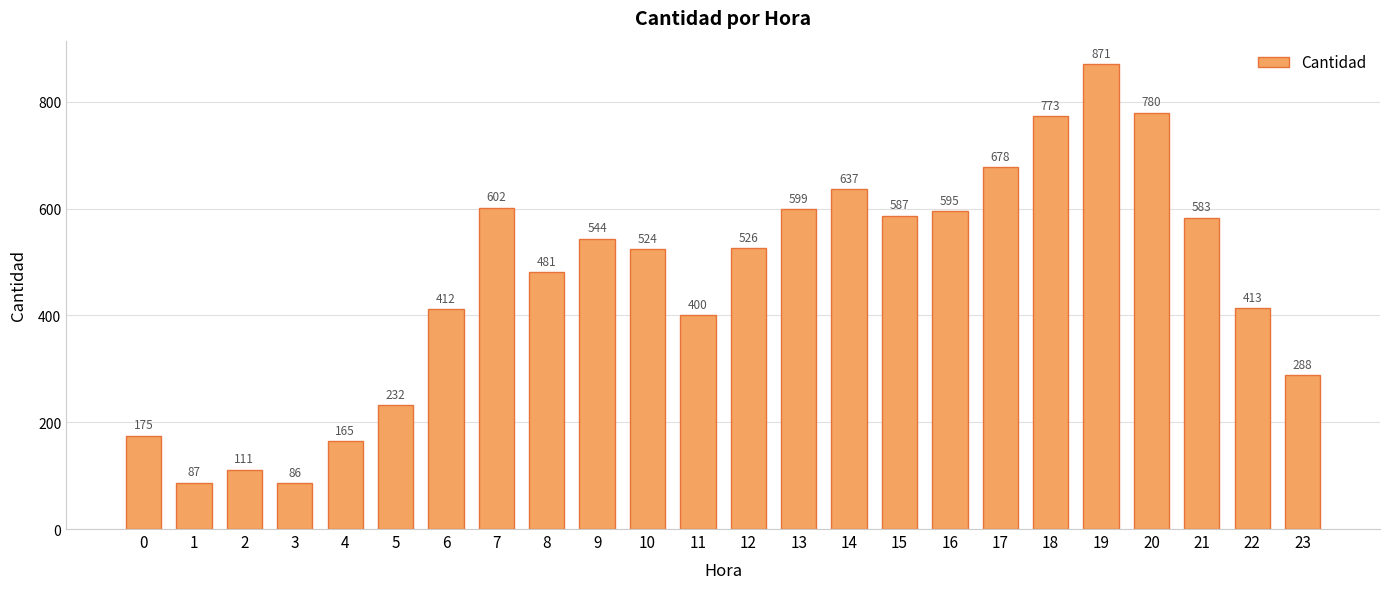

Which category has the highest value across all series?

19